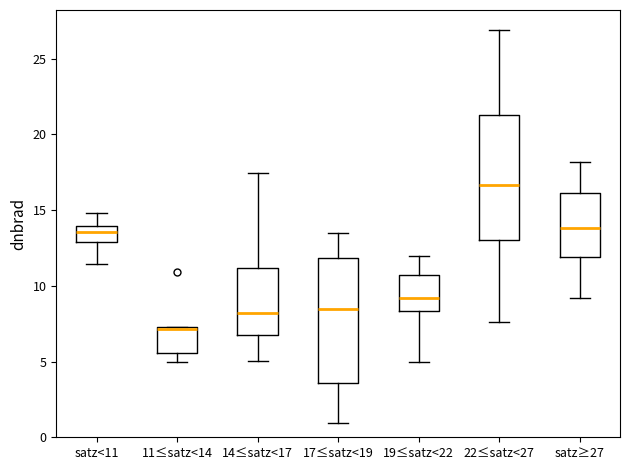

Where does the median line of the box for satz<11 sit on the y-axis? The values are not printed on the chart, so give them approximately, as read against the axis.

13.5